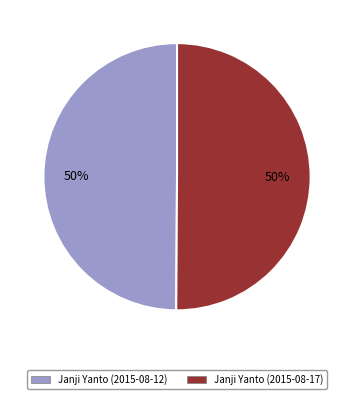

To the nearest percent, what portion does Janji Yanto (2015-08-12) represent?

50%